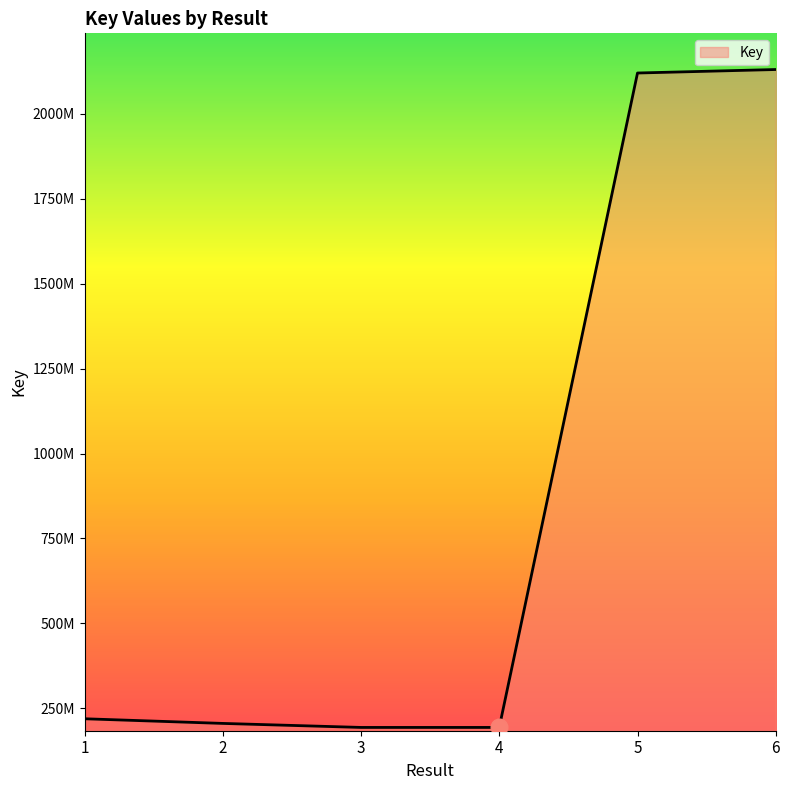

Does the chart have visible grid lines?

No